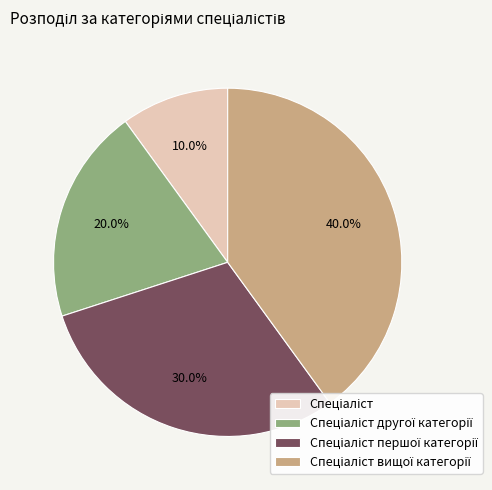

Is there any slice that represents more than half of the pie?

No